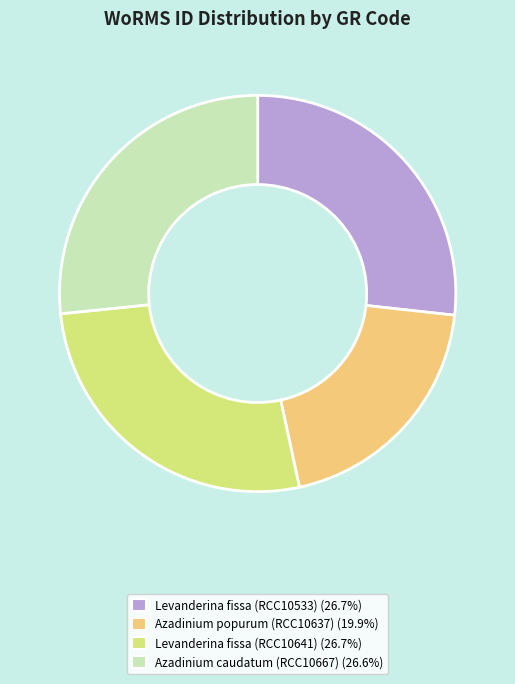

Is it true that Levanderina fissa (RCC10641) is 27% of the pie?

True